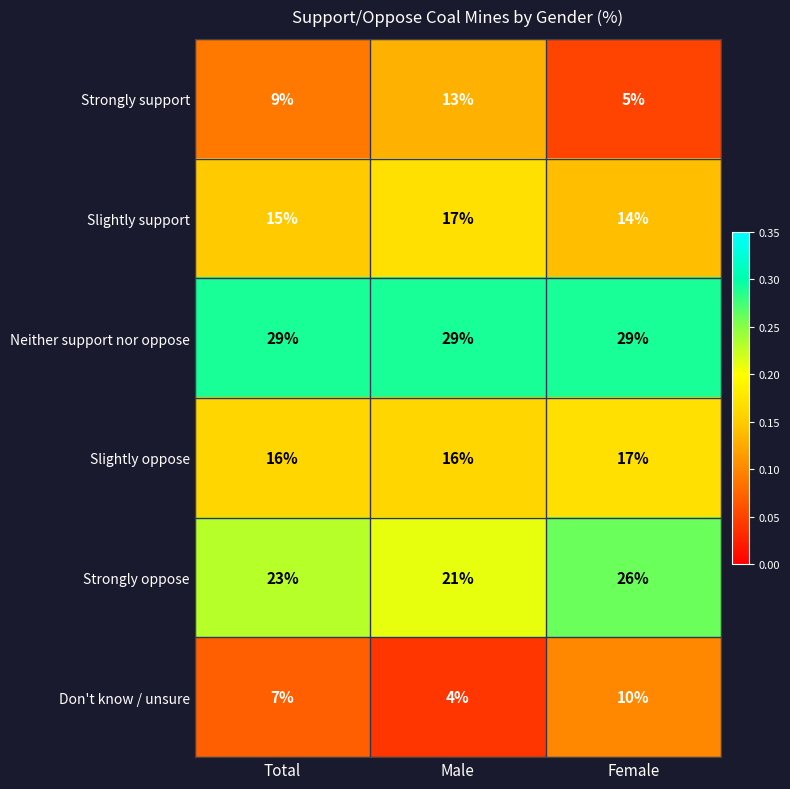

Which category has the lowest value across all series?

Male